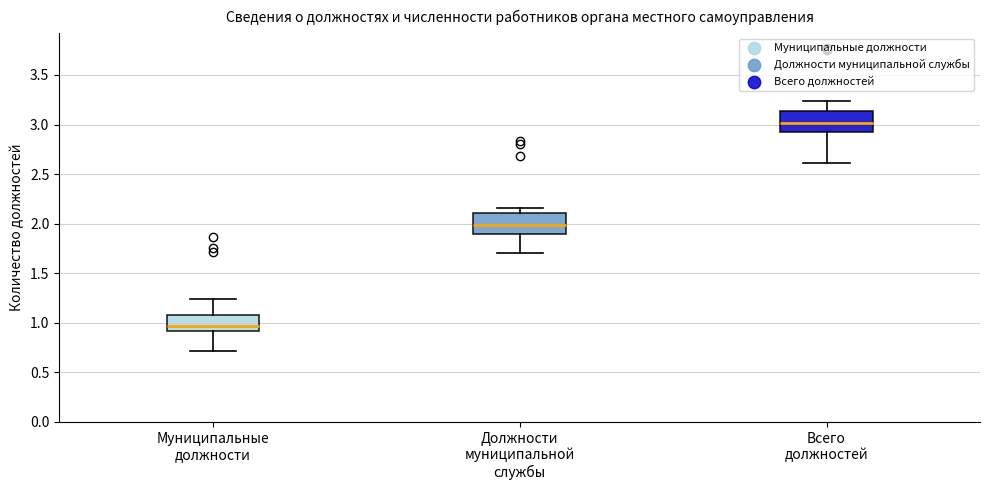

Reading left to right, transcribe this box plot: for each box, give where its median line is, the range the box spans, and where its two whiskers end, as read against the y-axis. The values are not printed on the chart, so give them approximately, as read against the axis.

Муниципальные должности: median 0.95, box 0.90 to 1.10, whiskers 0.70 to 1.25
Должности муниципальной службы: median 2.00, box 1.90 to 2.10, whiskers 1.70 to 2.15
Всего должностей: median 3.00, box 2.90 to 3.15, whiskers 2.60 to 3.25